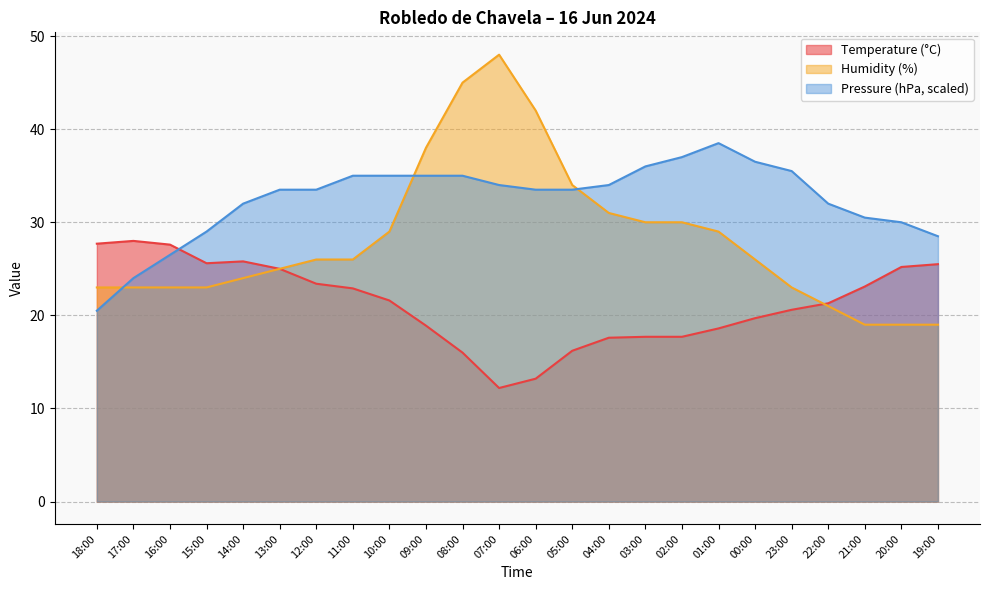

Reading left to right, list all the values displayed in this chart.

Temperature (°C): 18:00=27.7	17:00=28.0	16:00=27.6	15:00=25.6	14:00=25.8	13:00=25.0	12:00=23.4	11:00=22.9	10:00=21.6	09:00=18.9	08:00=16.0	07:00=12.2	06:00=13.2	05:00=16.2	04:00=17.6	03:00=17.7	02:00=17.7	01:00=18.6	00:00=19.7	23:00=20.6	22:00=21.3	21:00=23.1	20:00=25.2	19:00=25.5
Pressure (hPa): 18:00=20.5	17:00=24.0	16:00=26.5	15:00=29.0	14:00=32.0	13:00=33.5	12:00=33.5	11:00=35.0	10:00=35.0	09:00=35.0	08:00=35.0	07:00=34.0	06:00=33.5	05:00=33.5	04:00=34.0	03:00=36.0	02:00=37.0	01:00=38.5	00:00=36.5	23:00=35.5	22:00=32.0	21:00=30.5	20:00=30.0	19:00=28.5
Humidity (%): 18:00=23.0	17:00=23.0	16:00=23.0	15:00=23.0	14:00=24.0	13:00=25.0	12:00=26.0	11:00=26.0	10:00=29.0	09:00=38.0	08:00=45.0	07:00=48.0	06:00=42.0	05:00=34.0	04:00=31.0	03:00=30.0	02:00=30.0	01:00=29.0	00:00=26.0	23:00=23.0	22:00=21.0	21:00=19.0	20:00=19.0	19:00=19.0